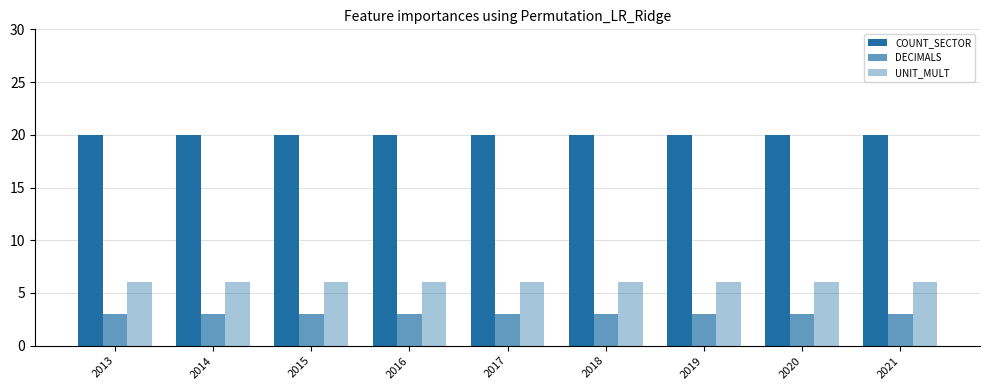

What is the average value of the COUNT_SECTOR series?

20